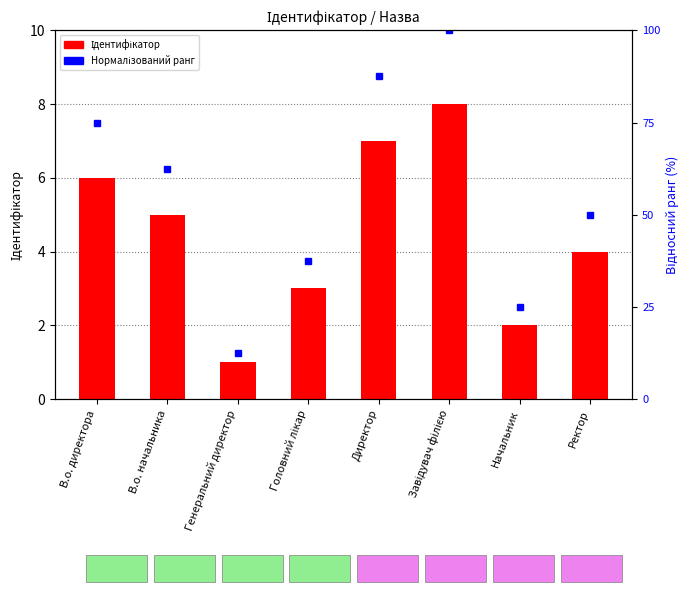

What are all the series names shown in the legend?

Ідентифікатор, Нормалізований ранг